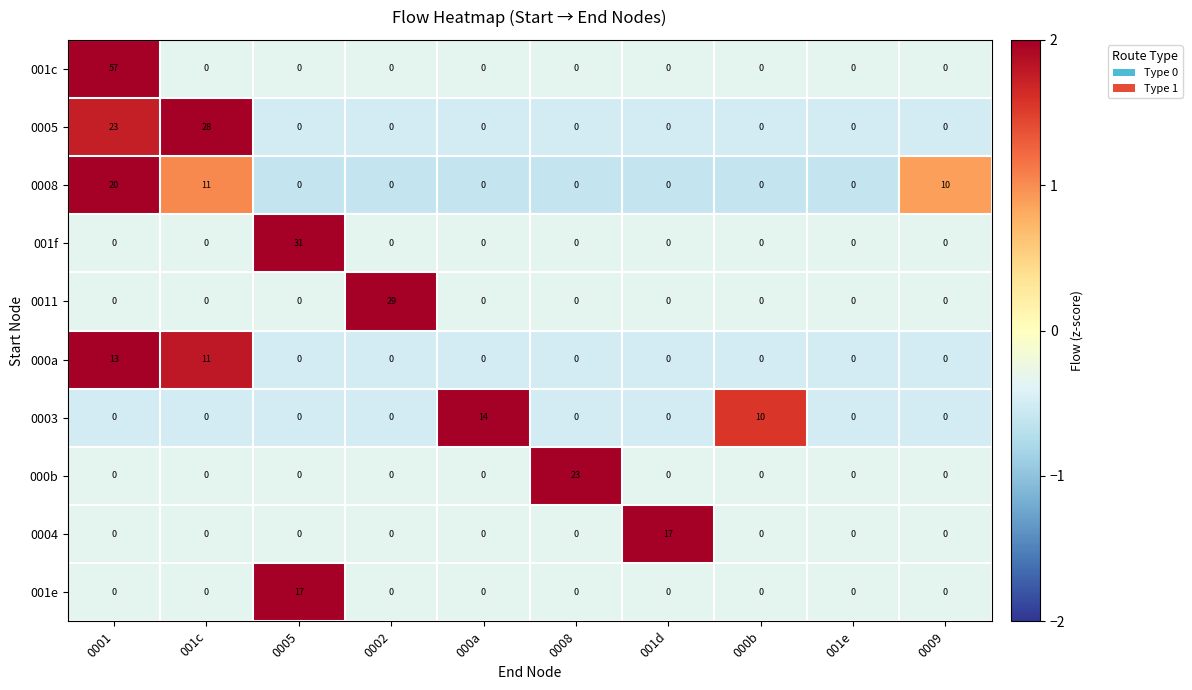

Which series has the largest range (max minus min)?

001c